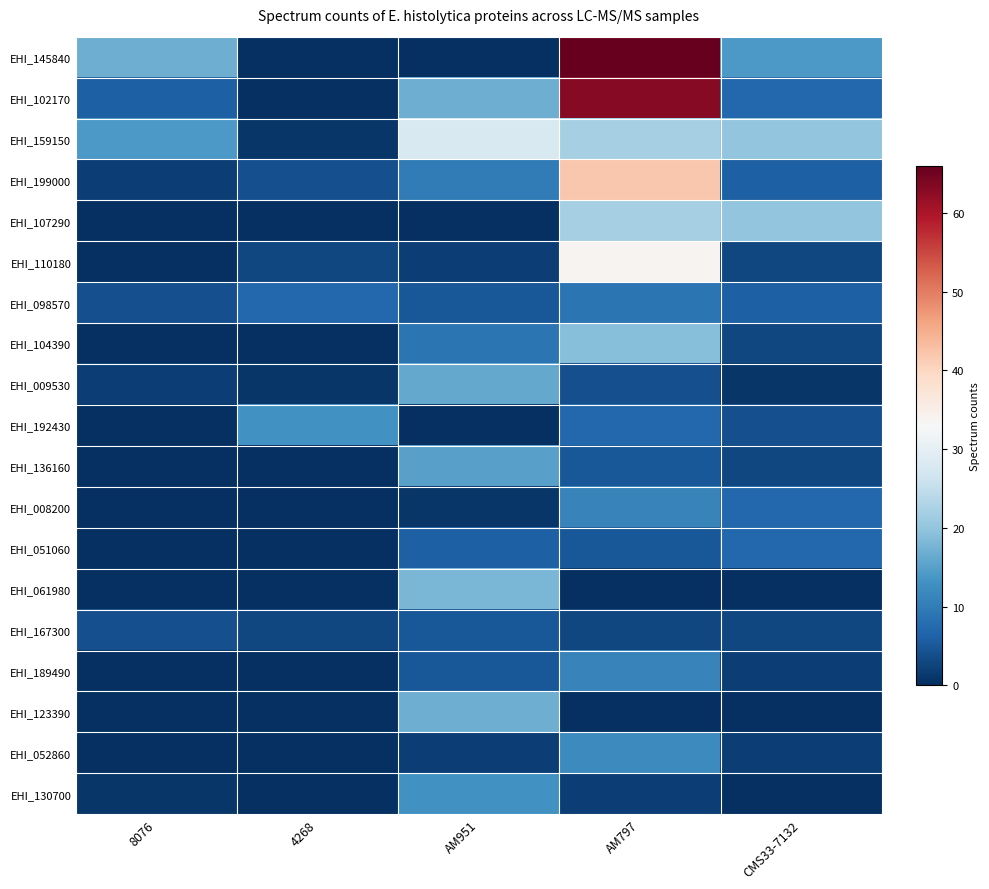

Reading left to right, list all the values displayed in this chart.

EHI_145840: 8076=17	4268=0	AM951=0	AM797=66	CMS33-7132=14
EHI_102170: 8076=6	4268=0	AM951=17	AM797=63	CMS33-7132=7
EHI_159150: 8076=14	4268=1	AM951=28	AM797=22	CMS33-7132=20
EHI_199000: 8076=2	4268=4	AM951=10	AM797=42	CMS33-7132=6
EHI_107290: 8076=0	4268=0	AM951=0	AM797=22	CMS33-7132=20
EHI_110180: 8076=0	4268=3	AM951=2	AM797=34	CMS33-7132=3
EHI_098570: 8076=4	4268=7	AM951=5	AM797=9	CMS33-7132=6
EHI_104390: 8076=0	4268=0	AM951=9	AM797=19	CMS33-7132=3
EHI_009530: 8076=2	4268=1	AM951=16	AM797=4	CMS33-7132=1
EHI_192430: 8076=0	4268=13	AM951=0	AM797=7	CMS33-7132=4
EHI_136160: 8076=0	4268=0	AM951=15	AM797=5	CMS33-7132=3
EHI_008200: 8076=0	4268=0	AM951=1	AM797=11	CMS33-7132=7
EHI_051060: 8076=0	4268=0	AM951=6	AM797=5	CMS33-7132=7
EHI_061980: 8076=0	4268=0	AM951=18	AM797=0	CMS33-7132=0
EHI_167300: 8076=4	4268=3	AM951=5	AM797=3	CMS33-7132=3
EHI_189490: 8076=0	4268=0	AM951=5	AM797=11	CMS33-7132=2
EHI_123390: 8076=0	4268=0	AM951=17	AM797=0	CMS33-7132=0
EHI_052860: 8076=0	4268=0	AM951=2	AM797=12	CMS33-7132=2
EHI_130700: 8076=1	4268=0	AM951=13	AM797=2	CMS33-7132=0